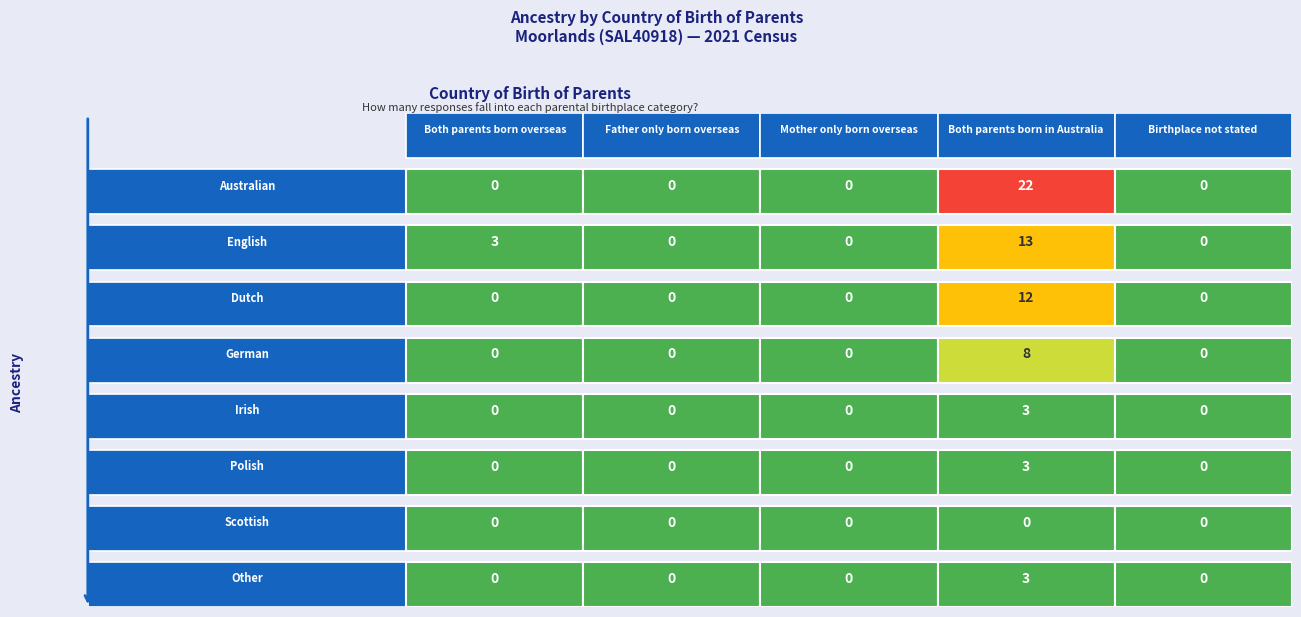

At Dutch, list the series in order from smallest to largest.

Australian, English, Dutch, German, Irish, Polish, Scottish, Other